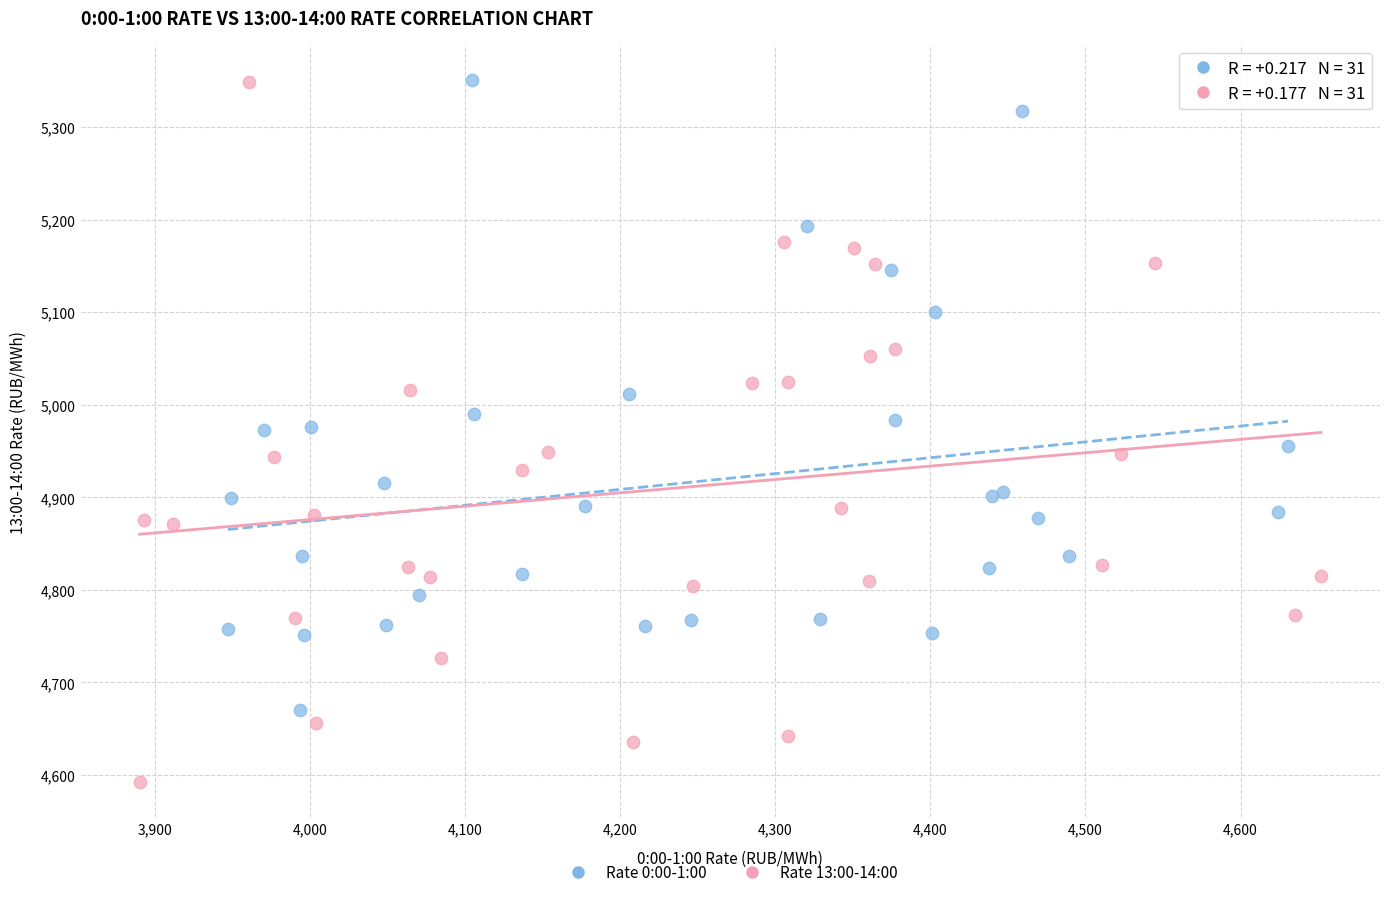

Which series reaches the minimum Y coordinate?

Rate 13:00-14:00